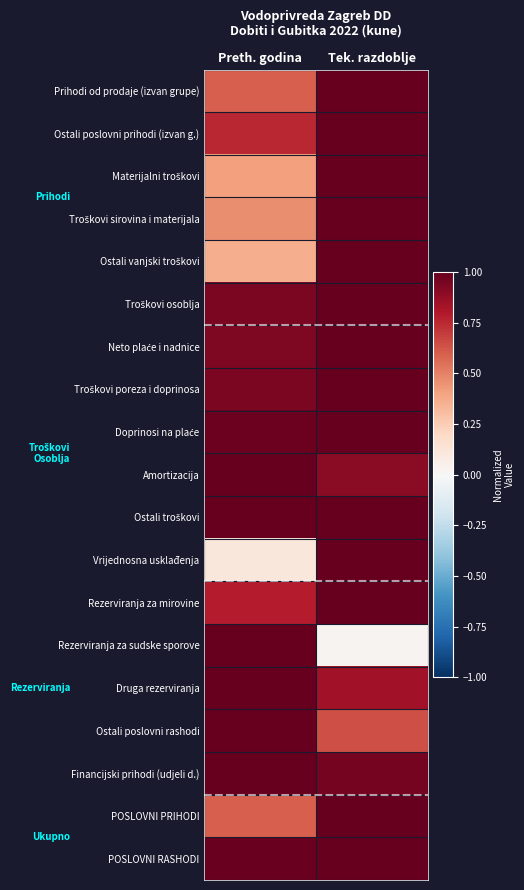

Which label corresponds to the smallest value in the chart?

Tek. razdoblje